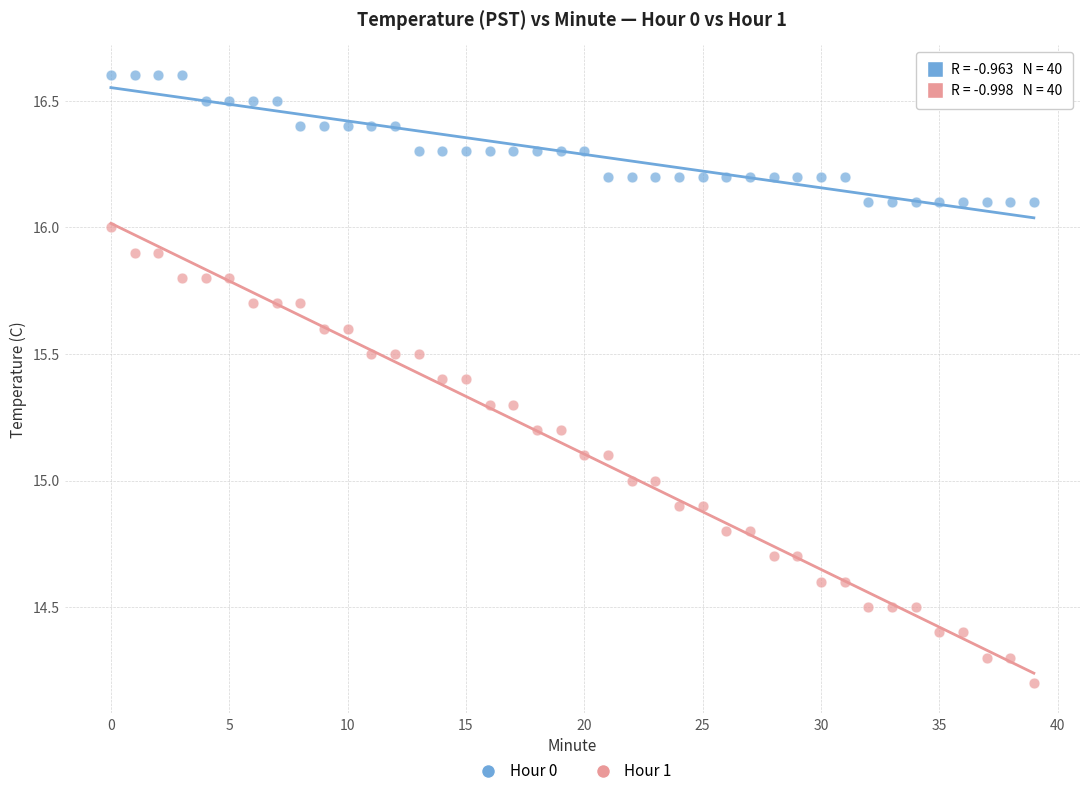

Which series reaches the maximum Y coordinate?

Hour 0